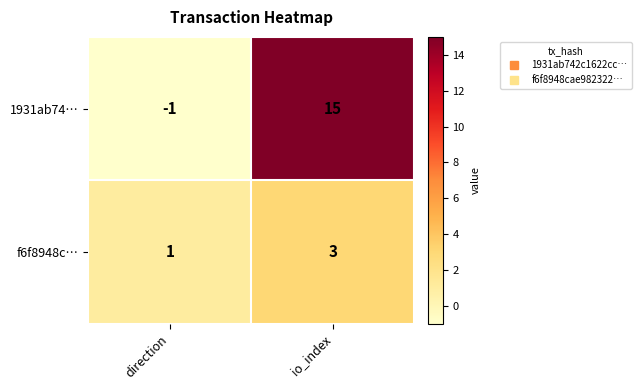

At how many categories does at least one series exceed 3?

1